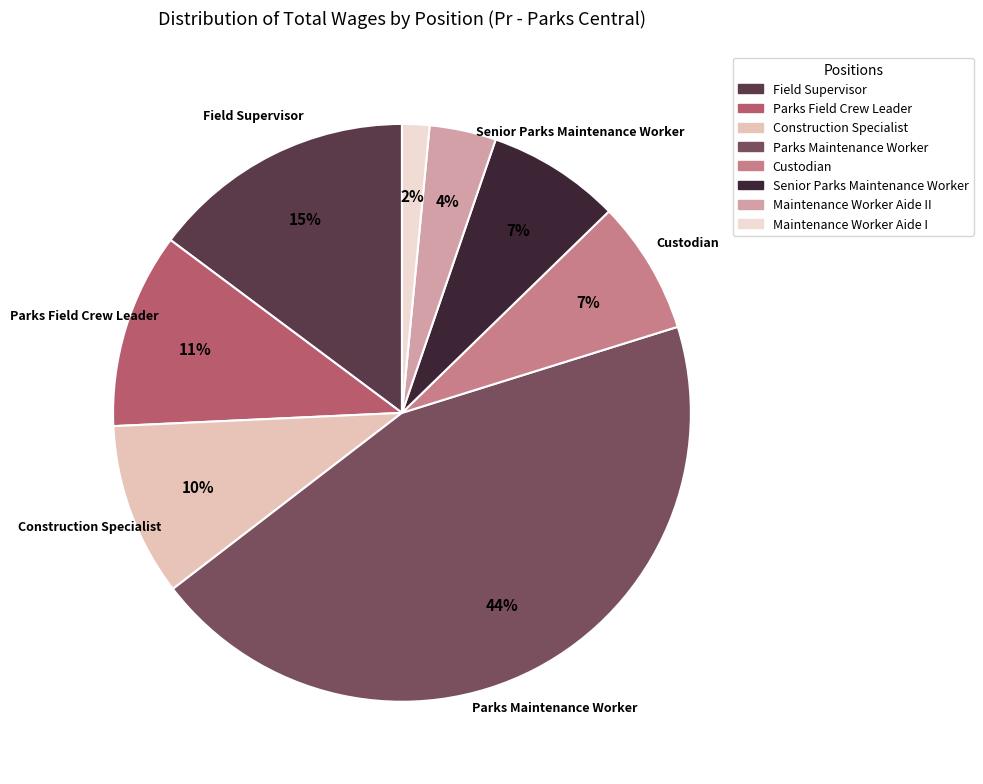

Do Maintenance Worker Aide II and Senior Parks Maintenance Worker together represent more than half of the pie?

No